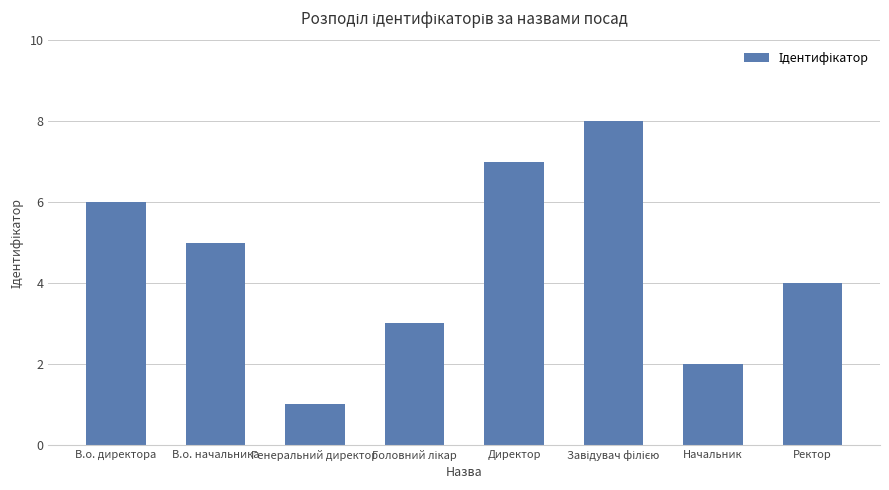

How many values are between 3 and 7?

5